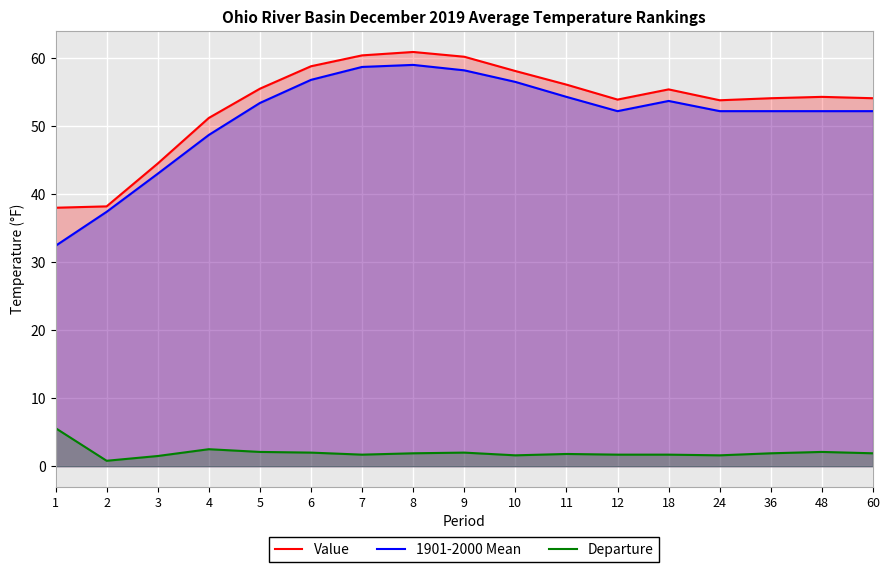

In Departure, how many points are higher than both neighbors (excluding endpoints)?

4